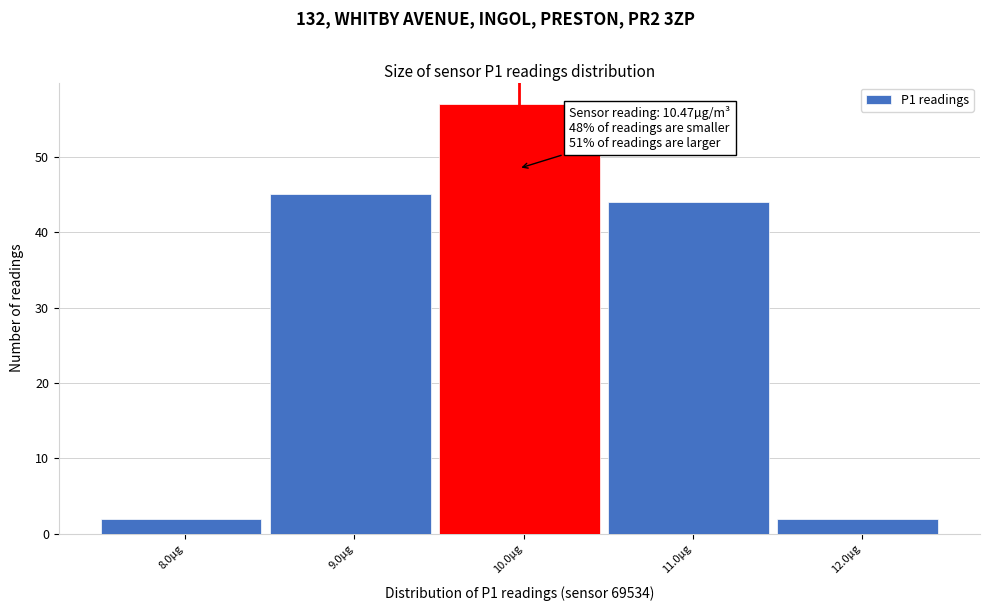

Reading left to right, list all the values displayed in this chart.

8.0µg=2	9.0µg=45	10.0µg=57	11.0µg=44	12.0µg=2